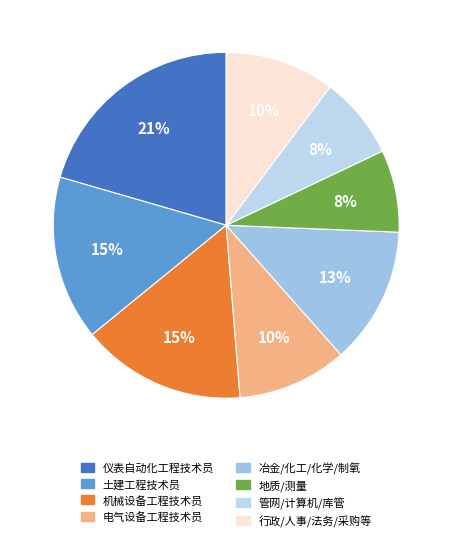

Is there any slice that represents more than half of the pie?

No